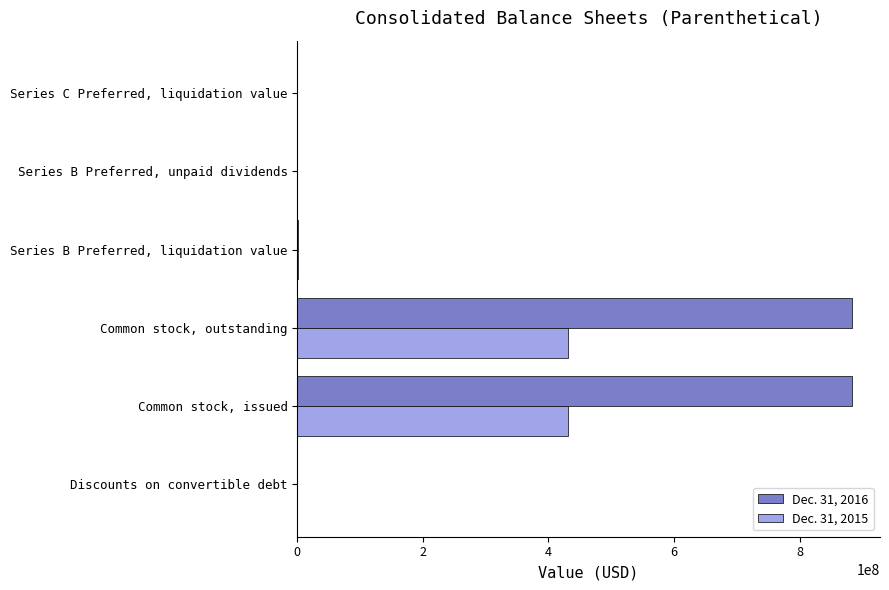

Is it true that Dec. 31, 2016 equals 1464812741 at Common stock, outstanding?

False